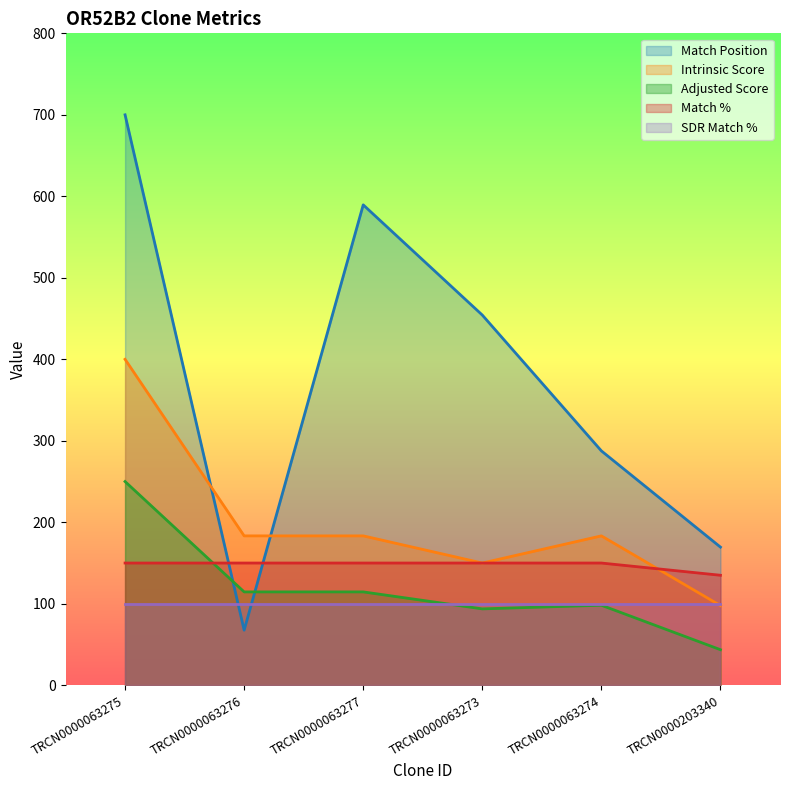

Does the chart have visible grid lines?

No